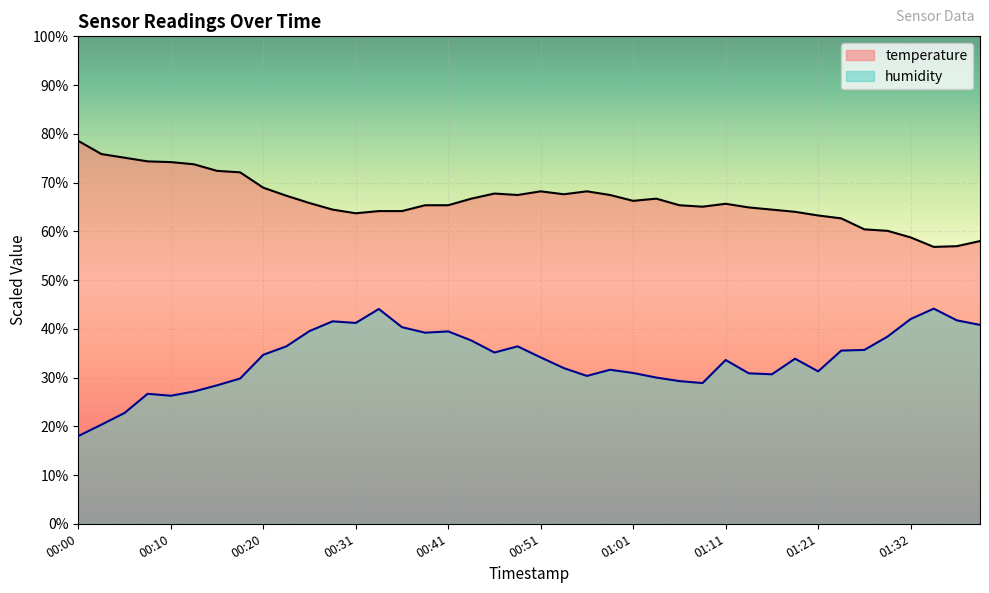

Where is humidity nearest to the value 31?

01:01